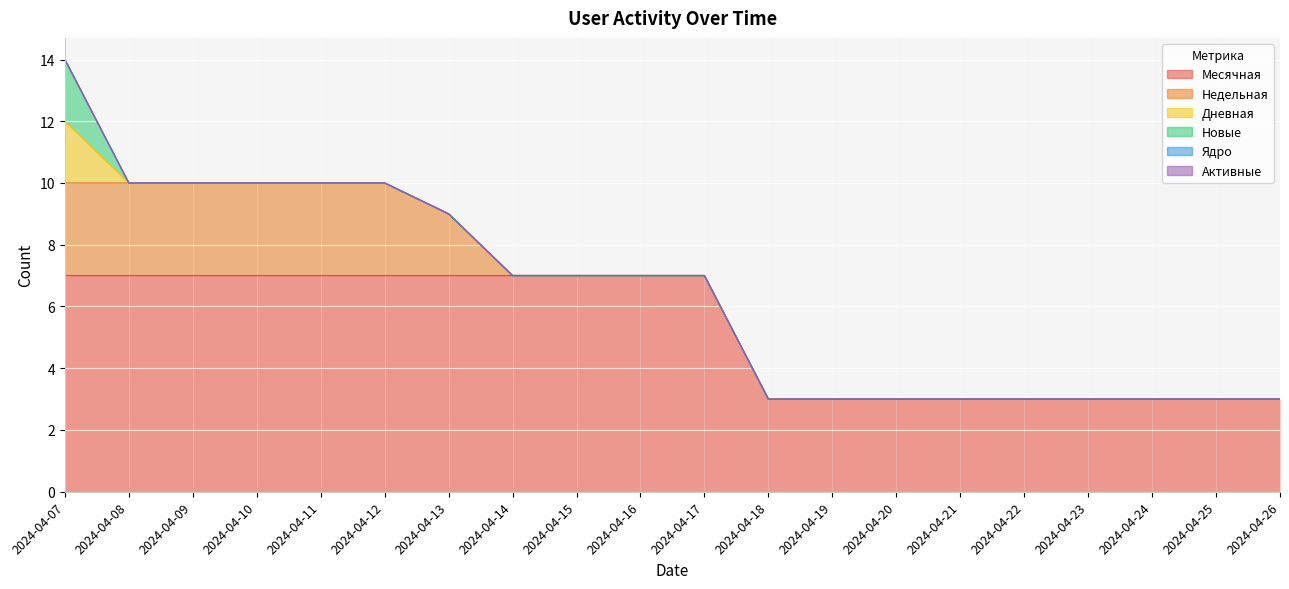

True or false: Недельная and Ядро intersect in this chart.

False